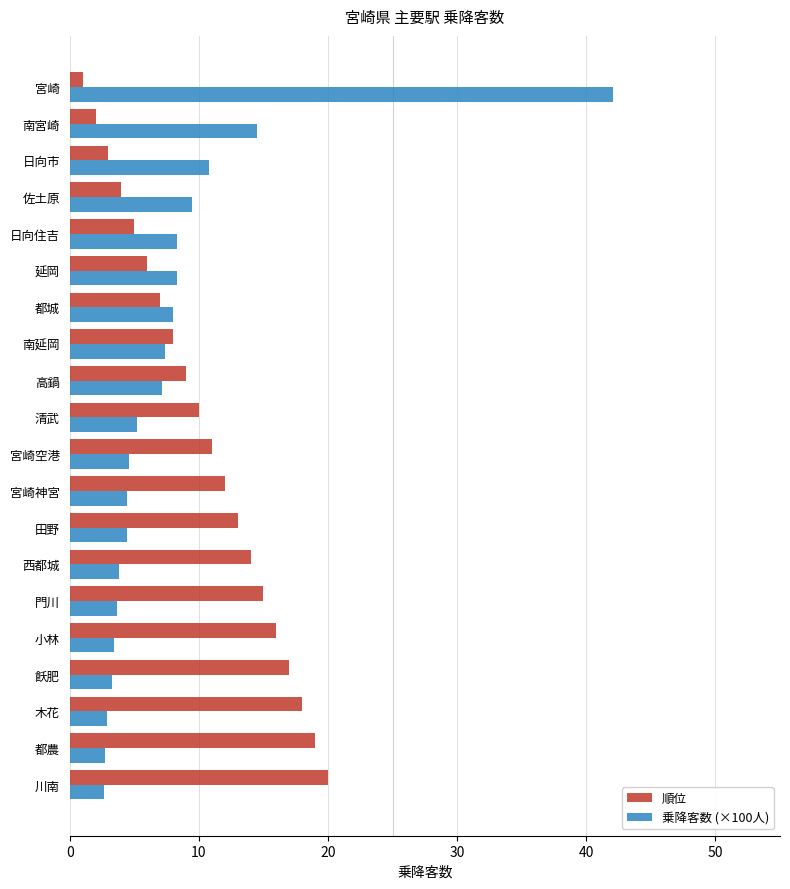

What is the difference between the highest and lowest values at 木花?

15.1